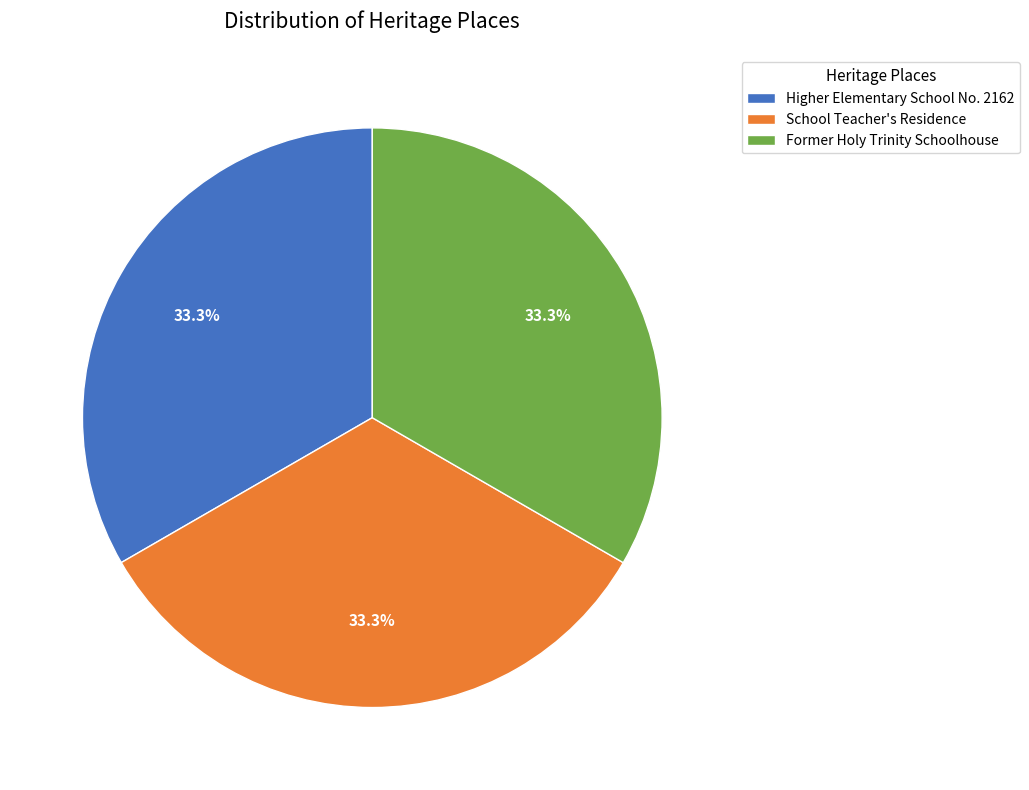

Approximately how many times larger is the value at Former Holy Trinity Schoolhouse compared to School Teacher's Residence?

1.0